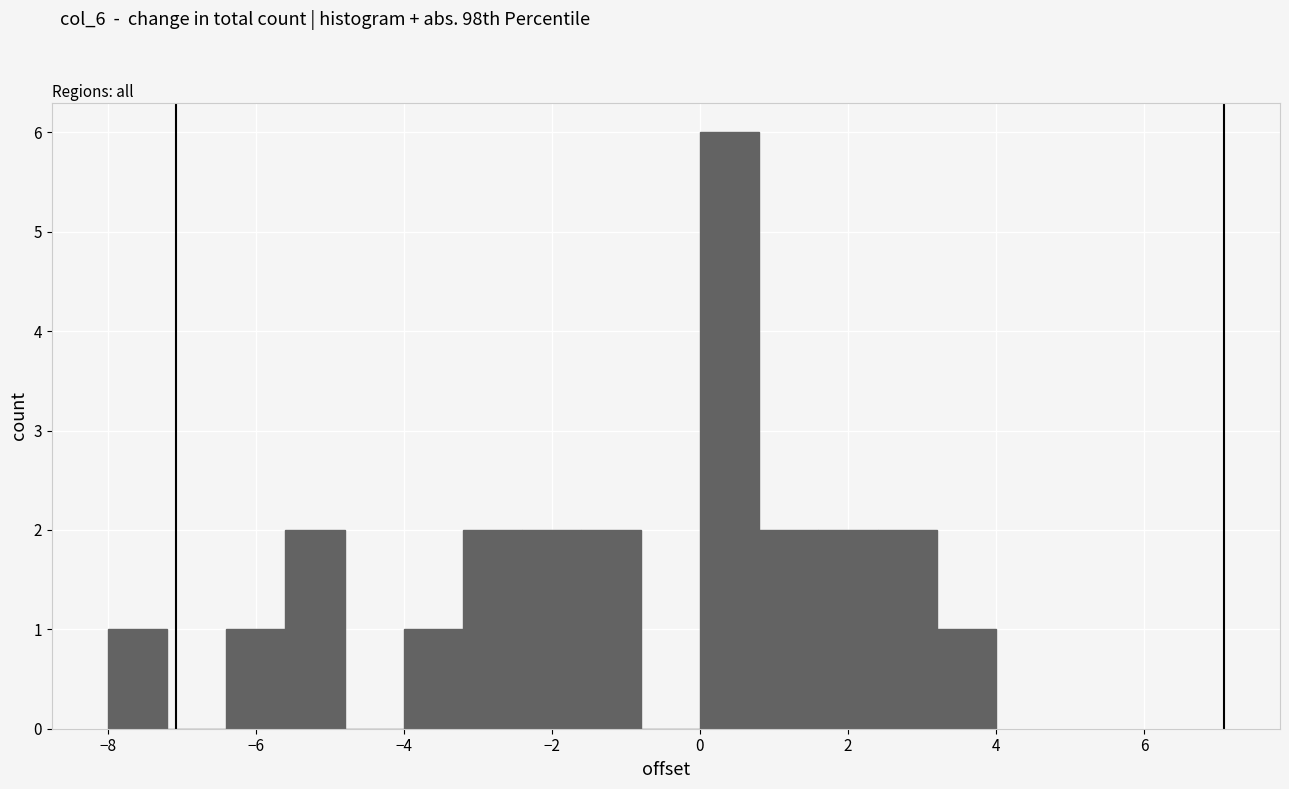

How tall is the bar that spans 0.0 to 0.8 on the x-axis? The values are not printed on the chart, so give them approximately, as read against the axis.

6